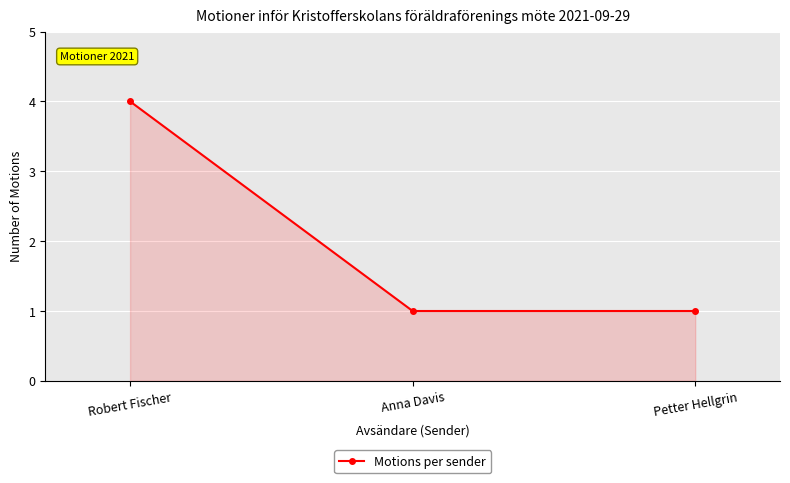

Does the chart have visible grid lines?

Yes